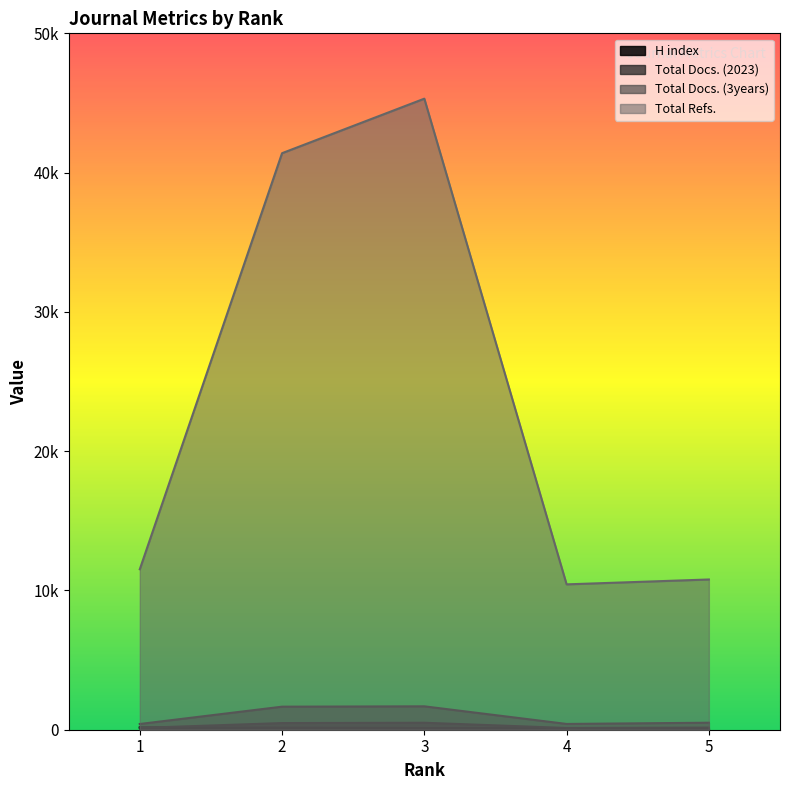

Where is Total Docs. (3years) nearest to the value 1046?

5